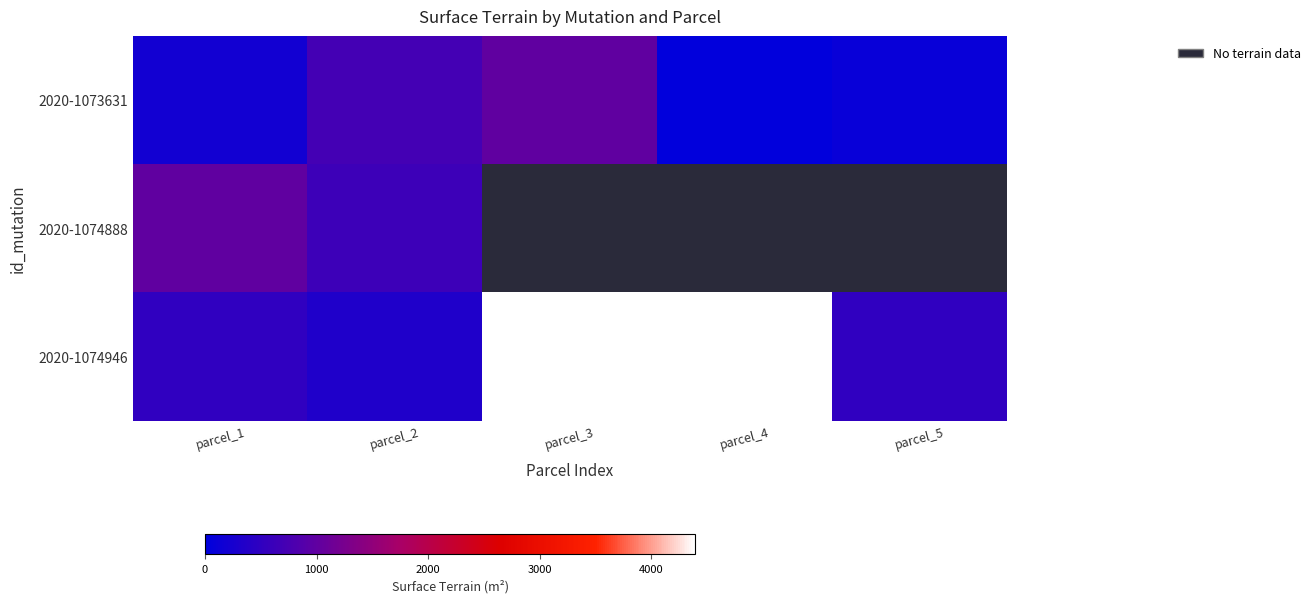

What is the spread (max minus min) of values at parcel_4?

4359.0